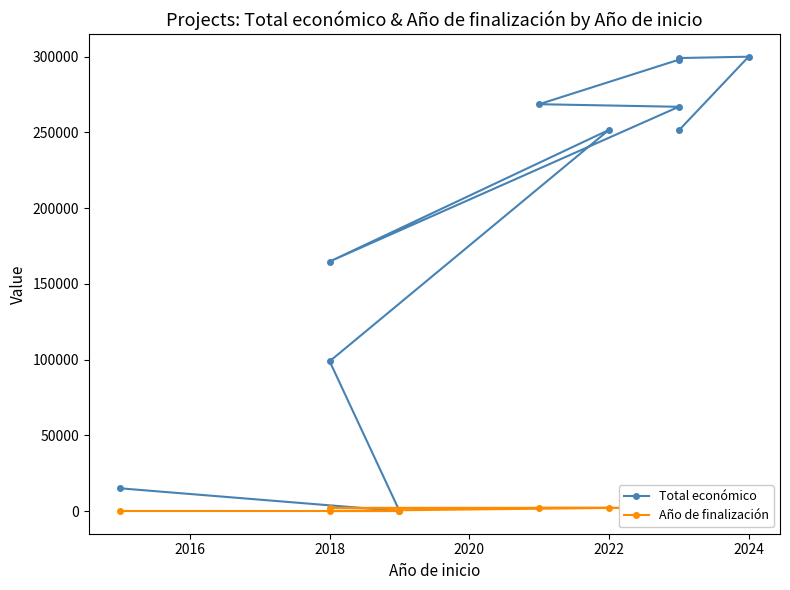

How many categories are shown in the chart?

11